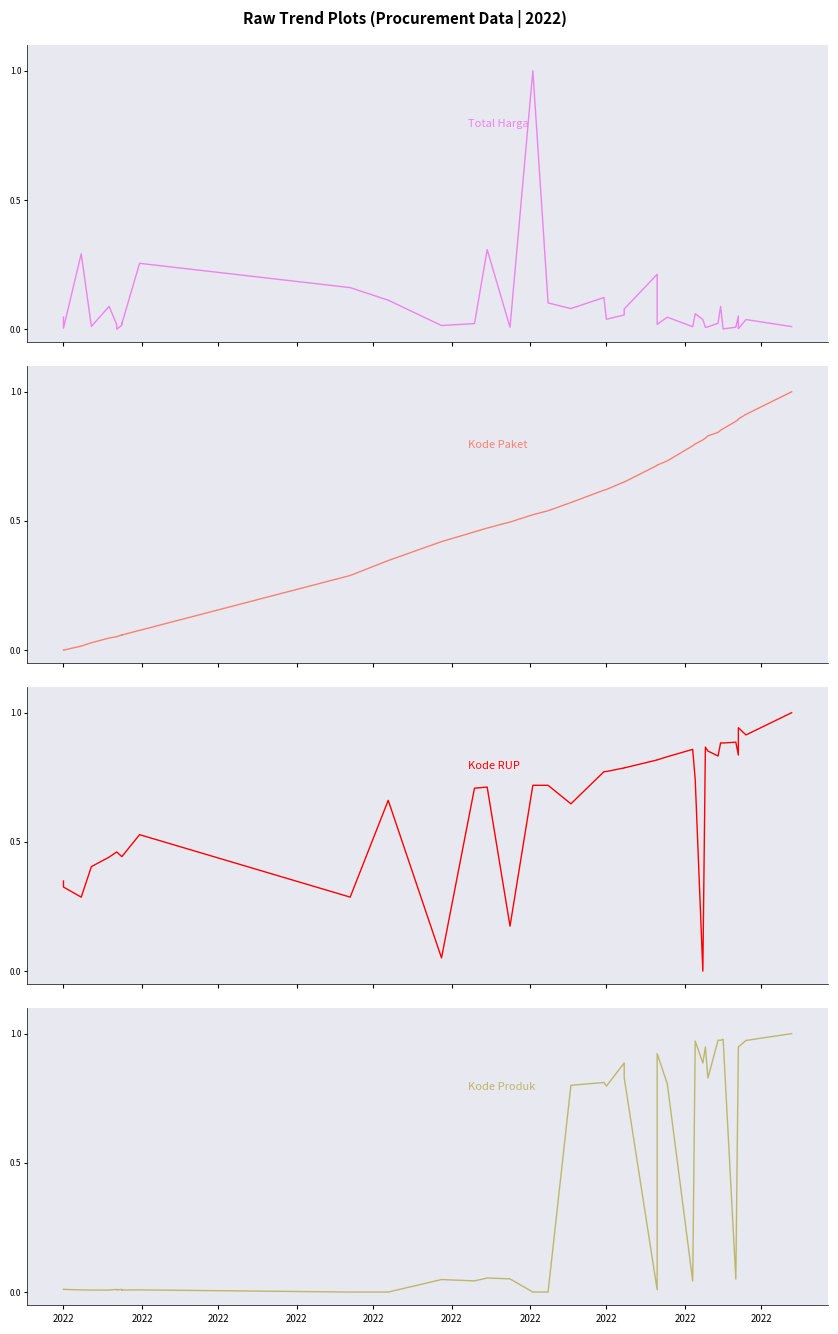

True or false: Kode RUP and Total Harga intersect in this chart.

True